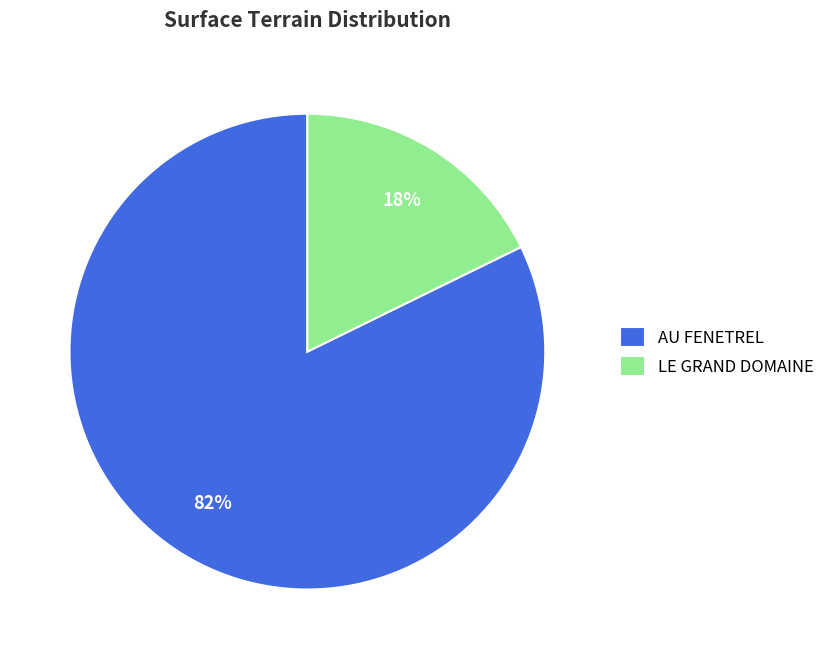

Rank the categories by value from highest to lowest.

AU FENETREL, LE GRAND DOMAINE